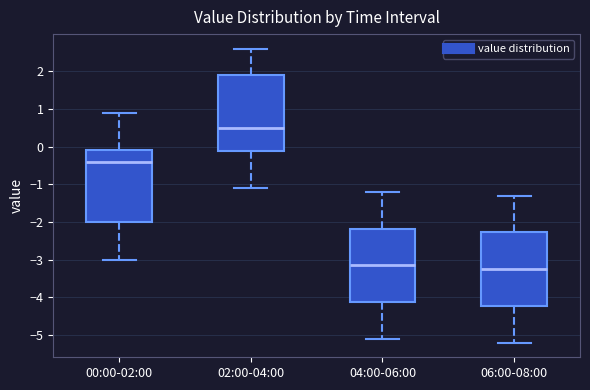

Reading left to right, transcribe this box plot: for each box, give where its median line is, the range the box spans, and where its two whiskers end, as read against the y-axis. The values are not printed on the chart, so give them approximately, as read against the axis.

00:00-02:00: median -0.4, box -2.0 to -0.1, whiskers -3.0 to 0.9
02:00-04:00: median 0.5, box -0.1 to 1.9, whiskers -1.1 to 2.6
04:00-06:00: median -3.1, box -4.1 to -2.2, whiskers -5.1 to -1.2
06:00-08:00: median -3.2, box -4.2 to -2.3, whiskers -5.2 to -1.3